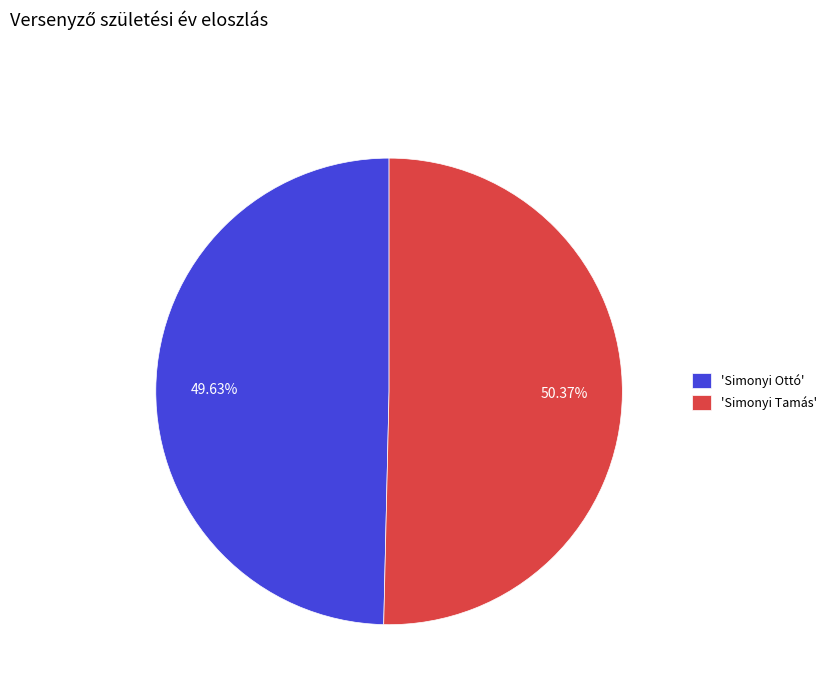

To the nearest percent, what is the difference between the largest and smallest slice percentages?

1%